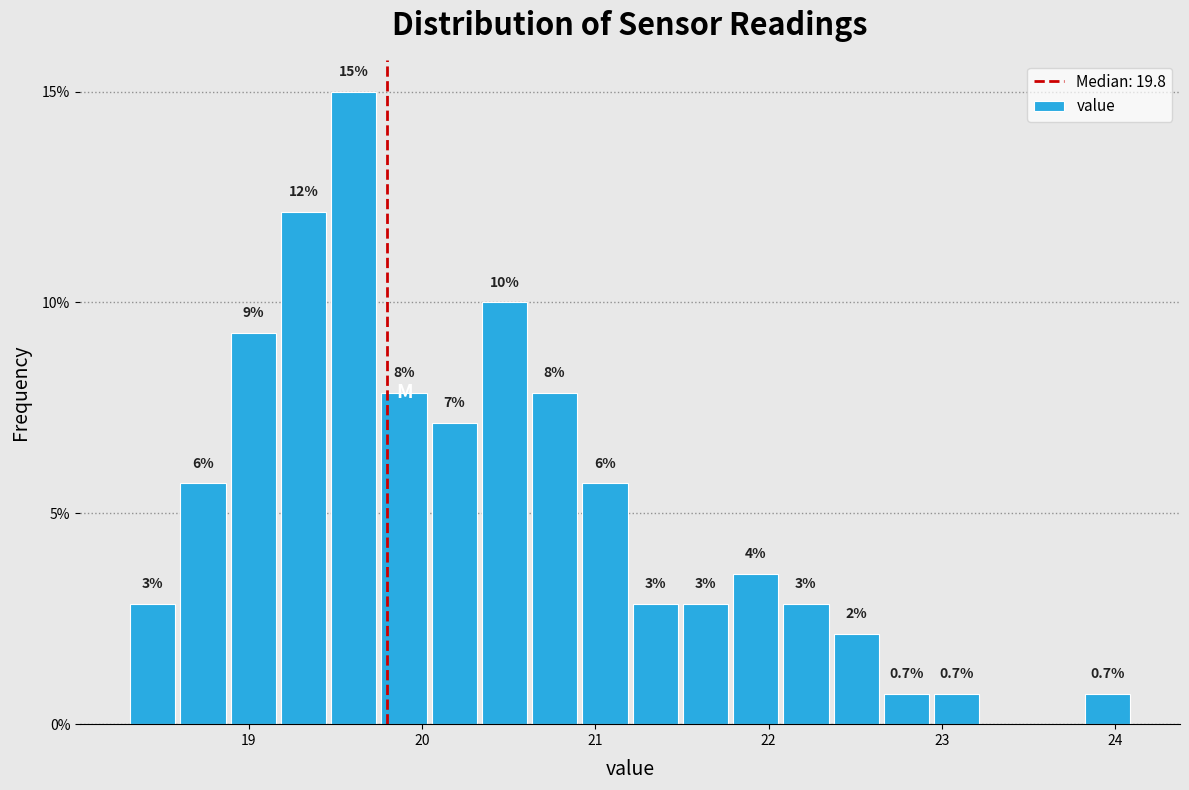

Around what value on the x-axis is the tallest bar? Give the approximate position of its centre, as read against the axis.

19.6